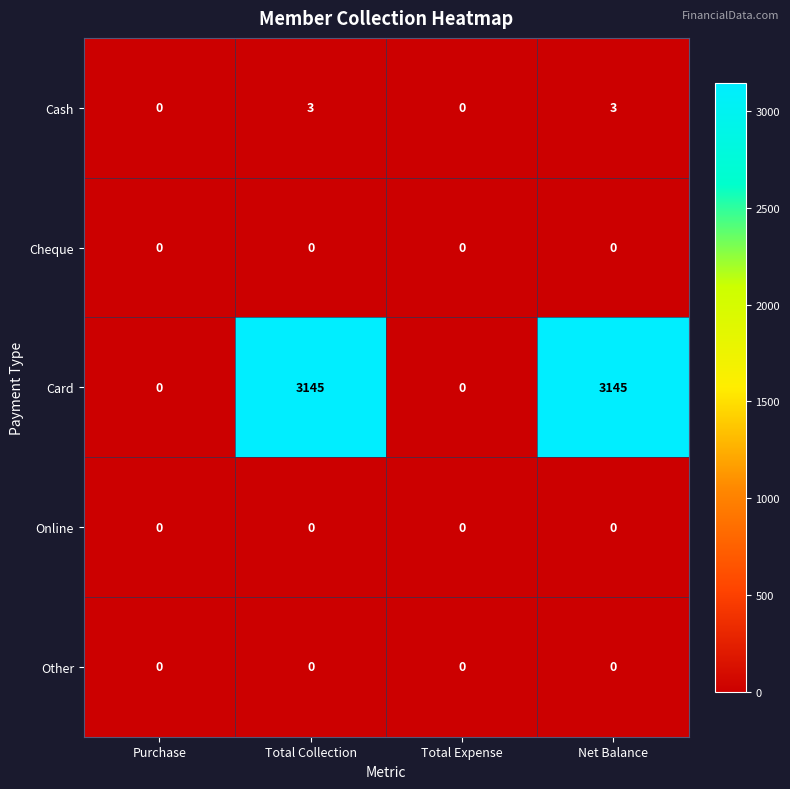

Which series changed the most between Total Expense and Net Balance?

Card